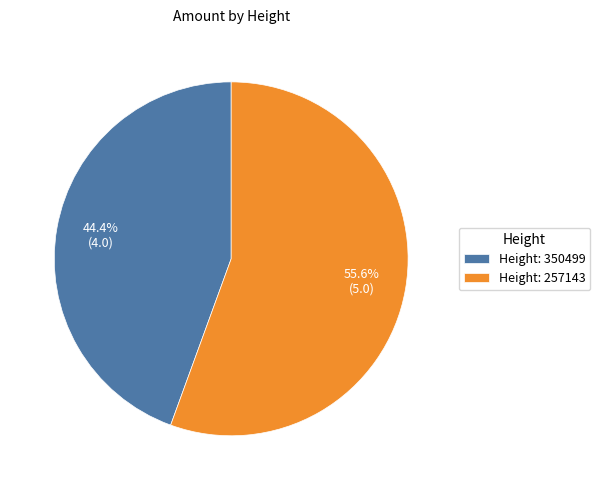

Do Height: 257143 and Height: 350499 together represent more than half of the pie?

Yes